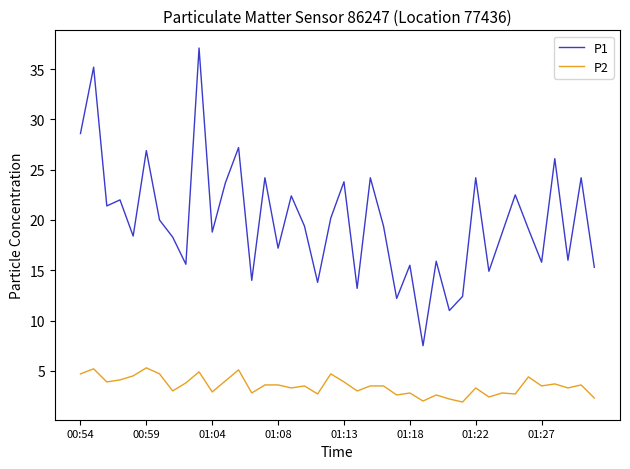

What are all the series names shown in the legend?

P1, P2